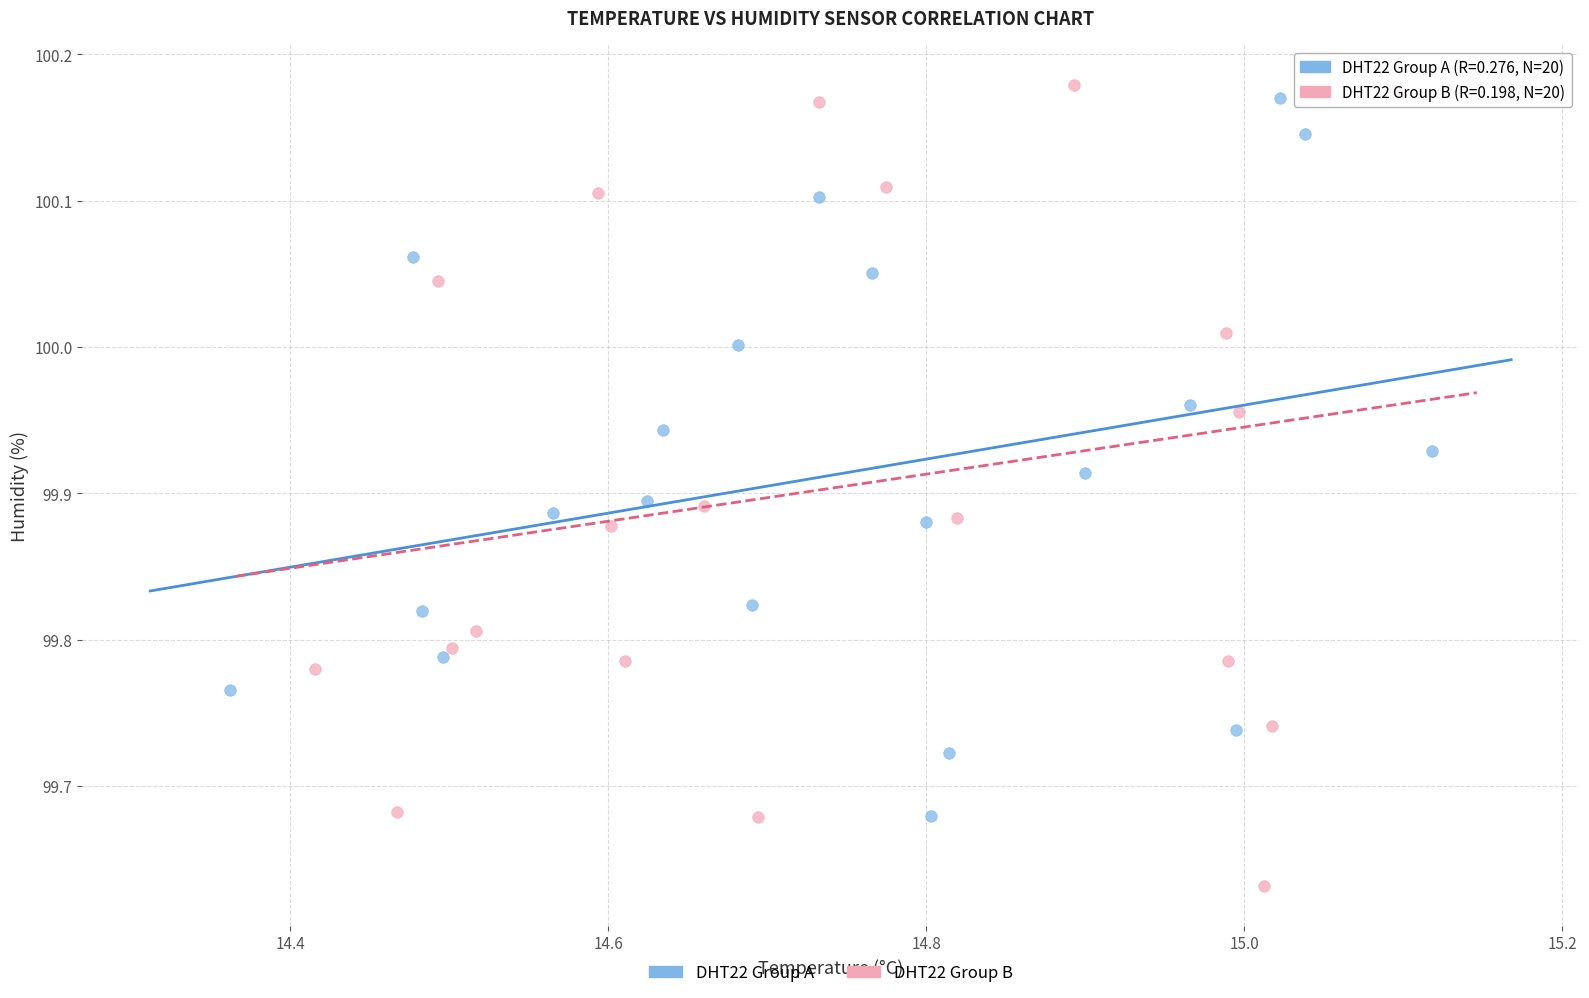

Which series reaches the minimum Y coordinate?

DHT22 Group B